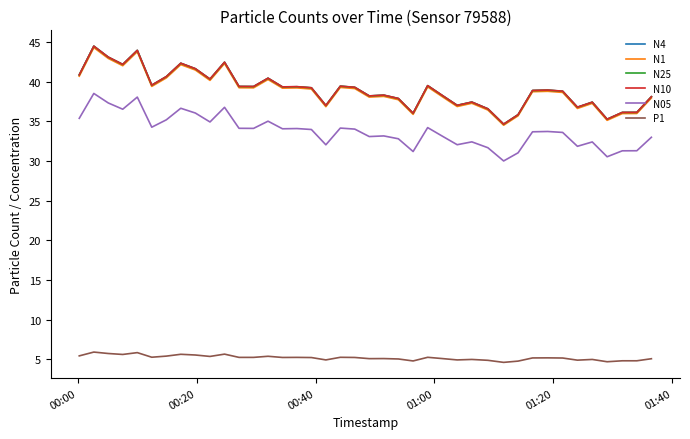

True or false: P1 and N1 cross at least once.

False